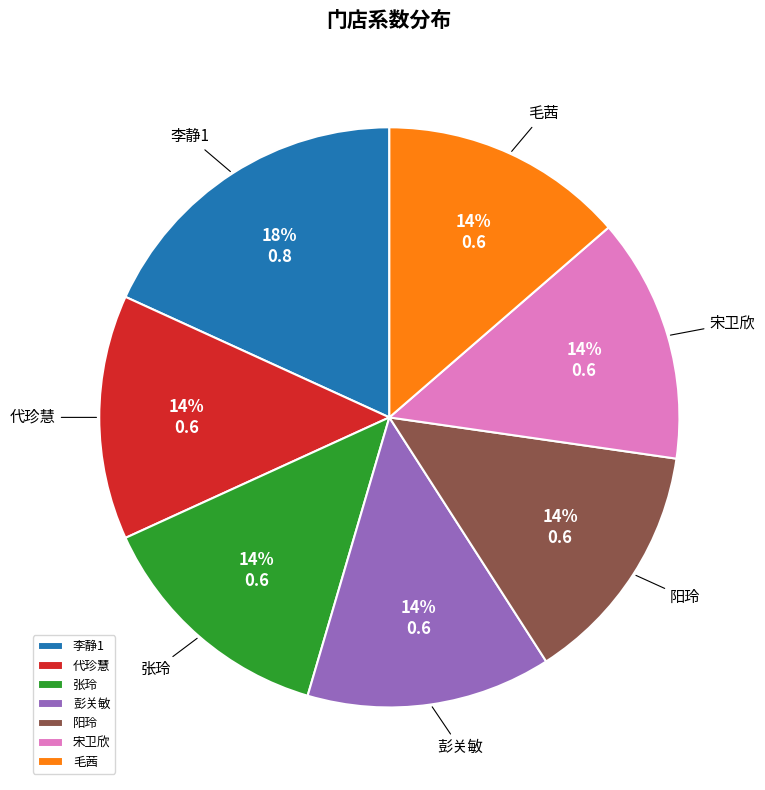

Which category has the biggest portion of the pie?

李静1